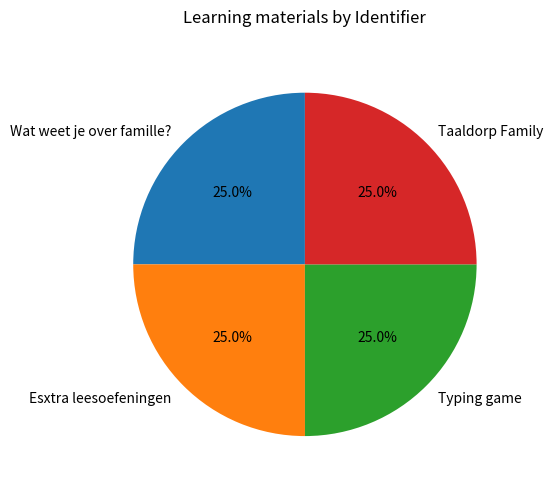

To the nearest percent, what percentage of the pie is Typing game?

25%